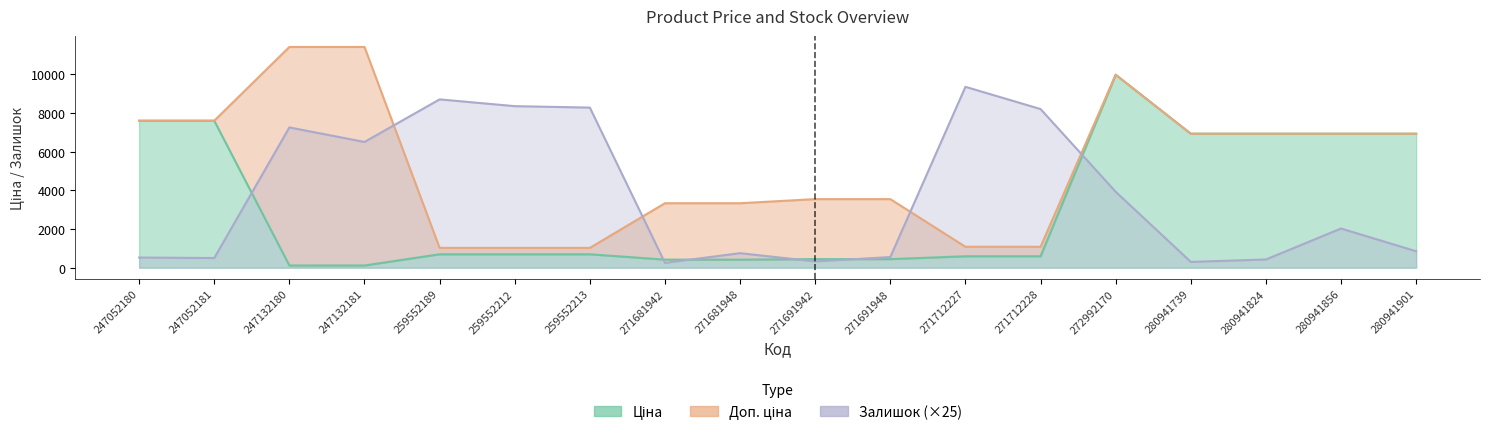

Between 259552212 and 259552213, which is larger?

259552212